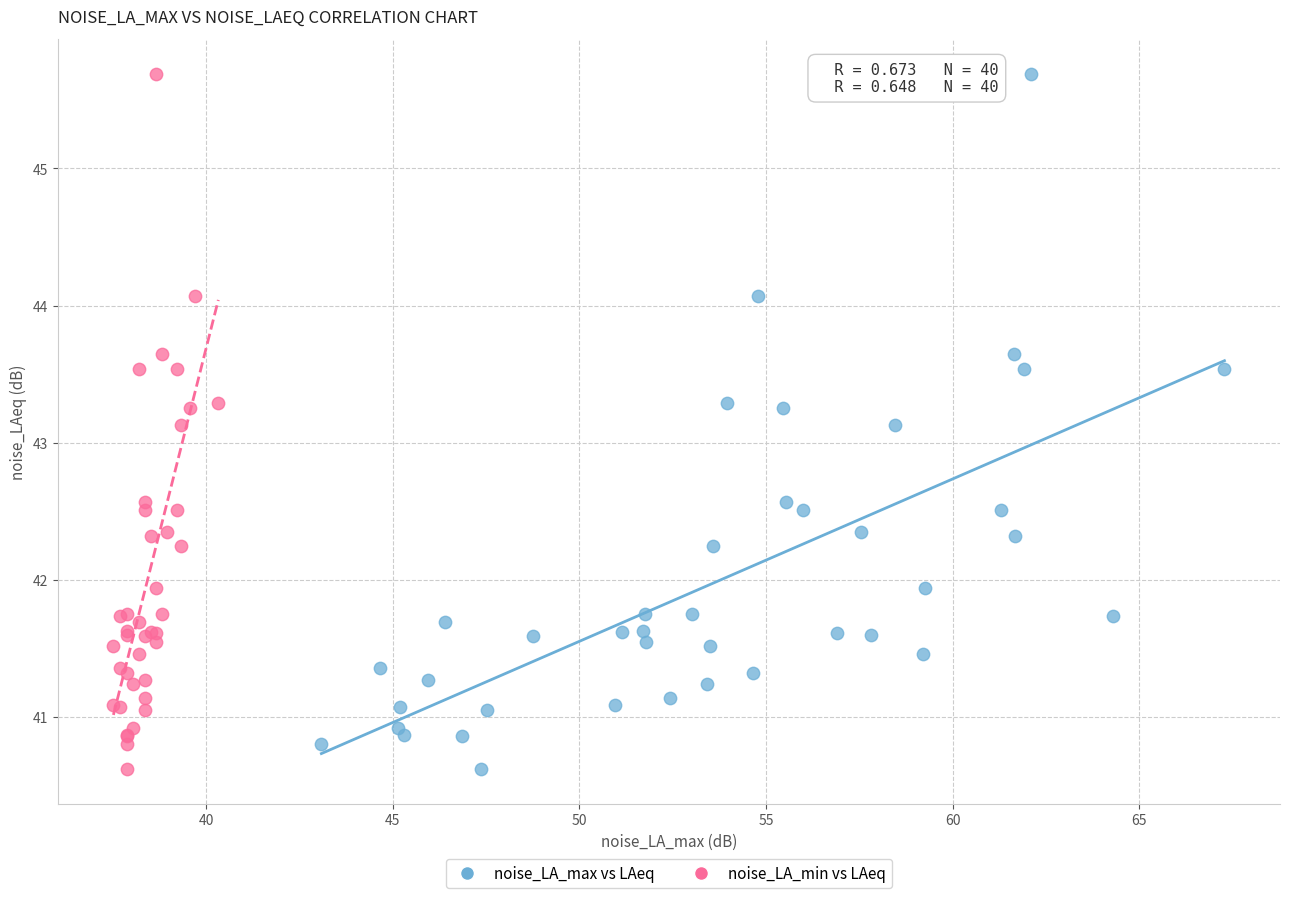

What are all the series names shown in the legend?

noise_LA_max vs LAeq, noise_LA_min vs LAeq